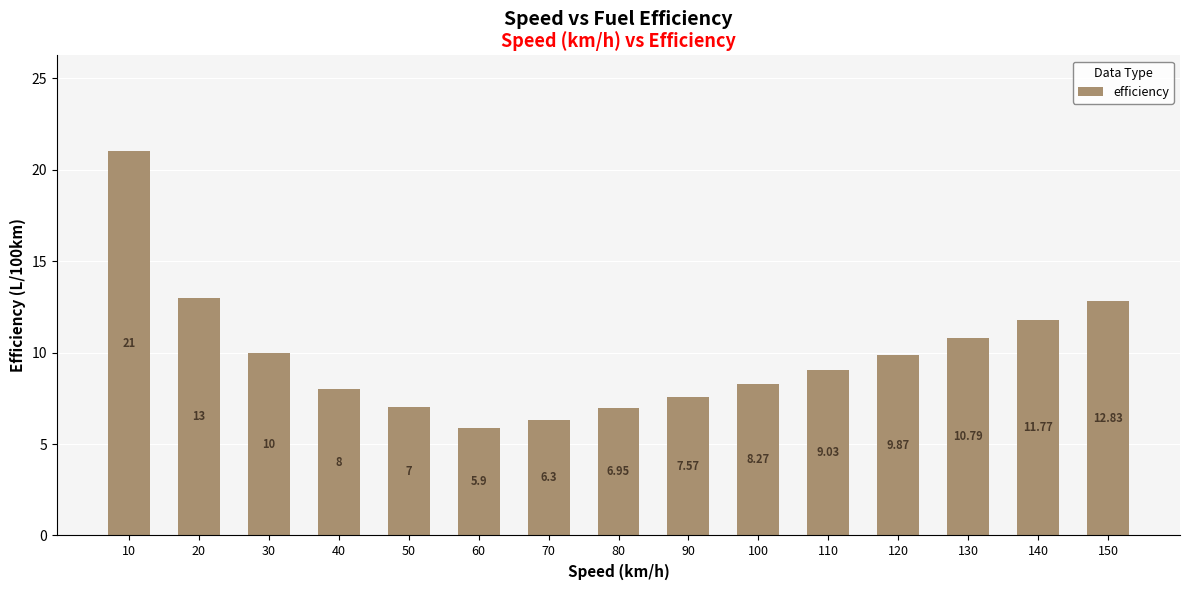

Are the bars horizontal?

No